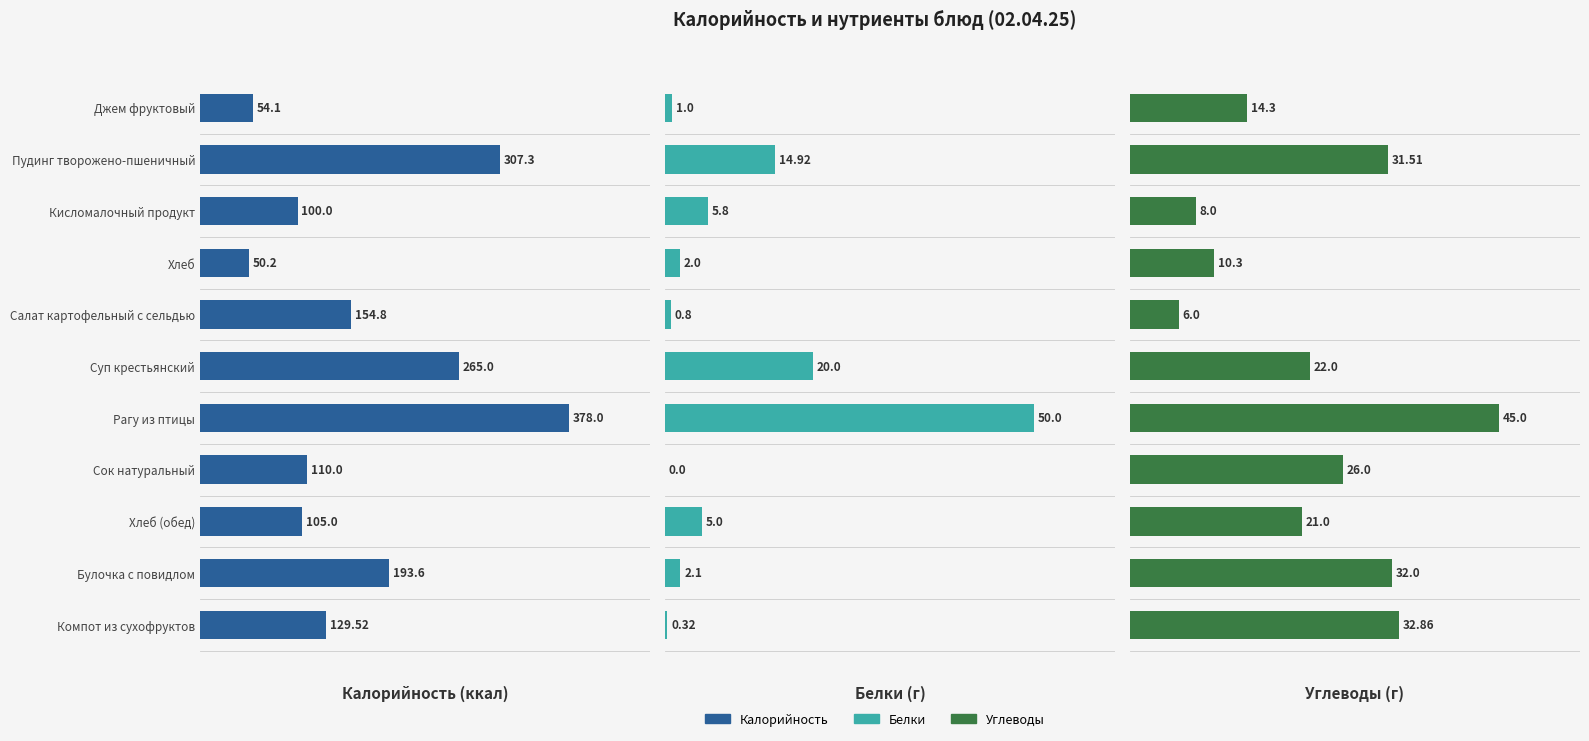

What is the spread (max minus min) of values at Сок натуральный?

110.0